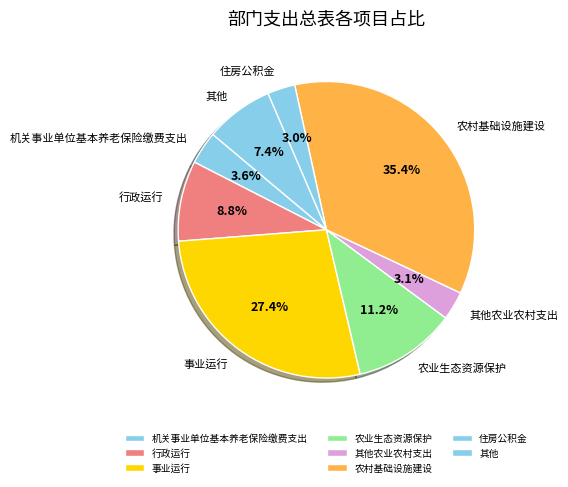

How much of the chart is everything except 其他?

92.6%